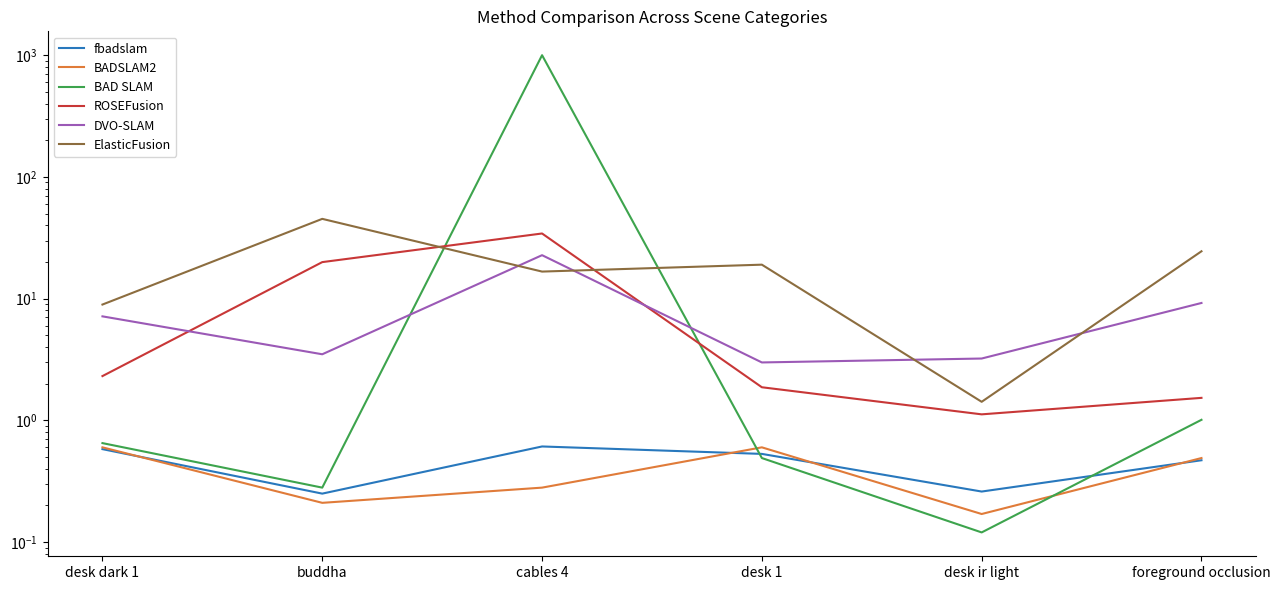

Where is BAD SLAM nearest to the value 500?

foreground occlusion